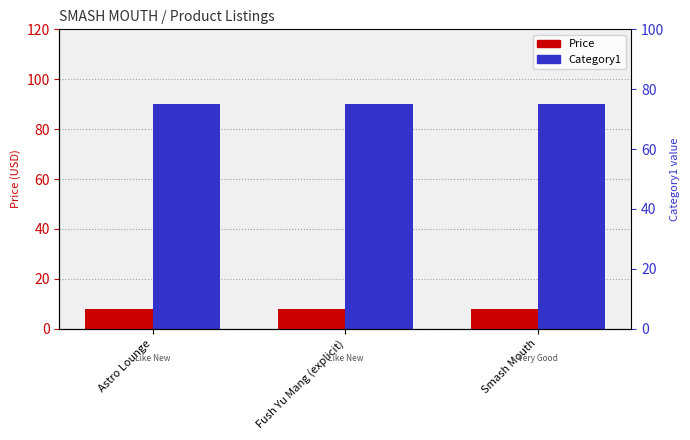

What are all the series names shown in the legend?

Price, Category1